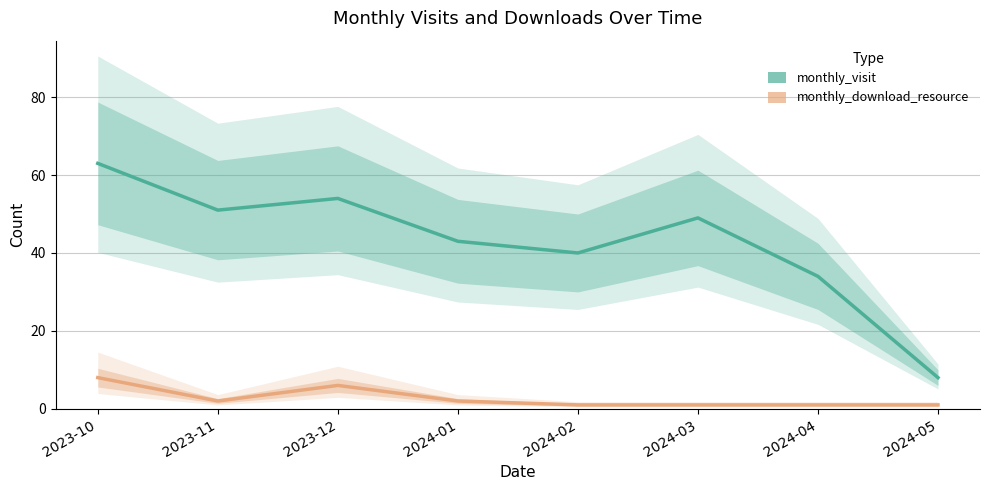

At which label is monthly_visit closest to 35?

2024-04